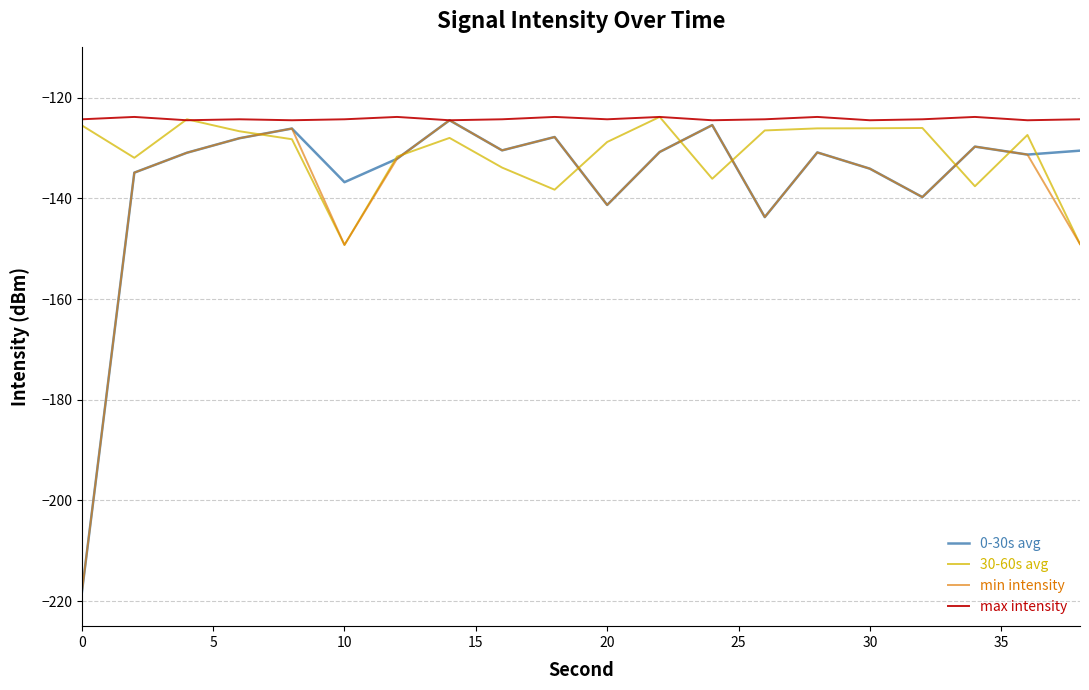

What is the minimum value shown in the chart?

-218.4